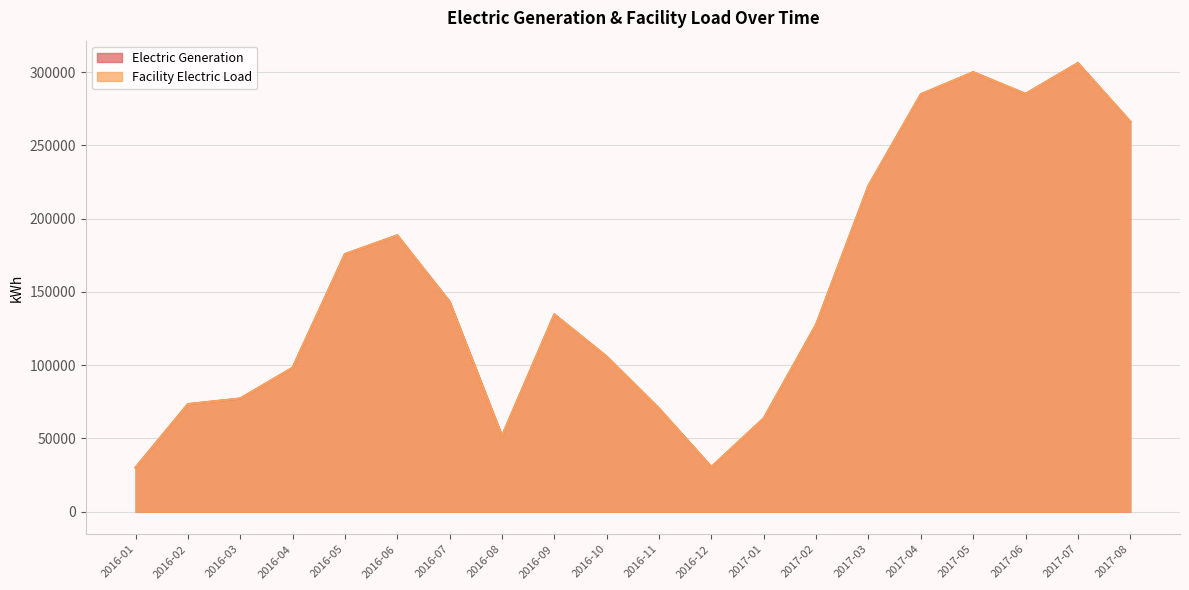

Rank the series by their maximum value, from highest to lowest.

Electric Generation, Facility Electric Load